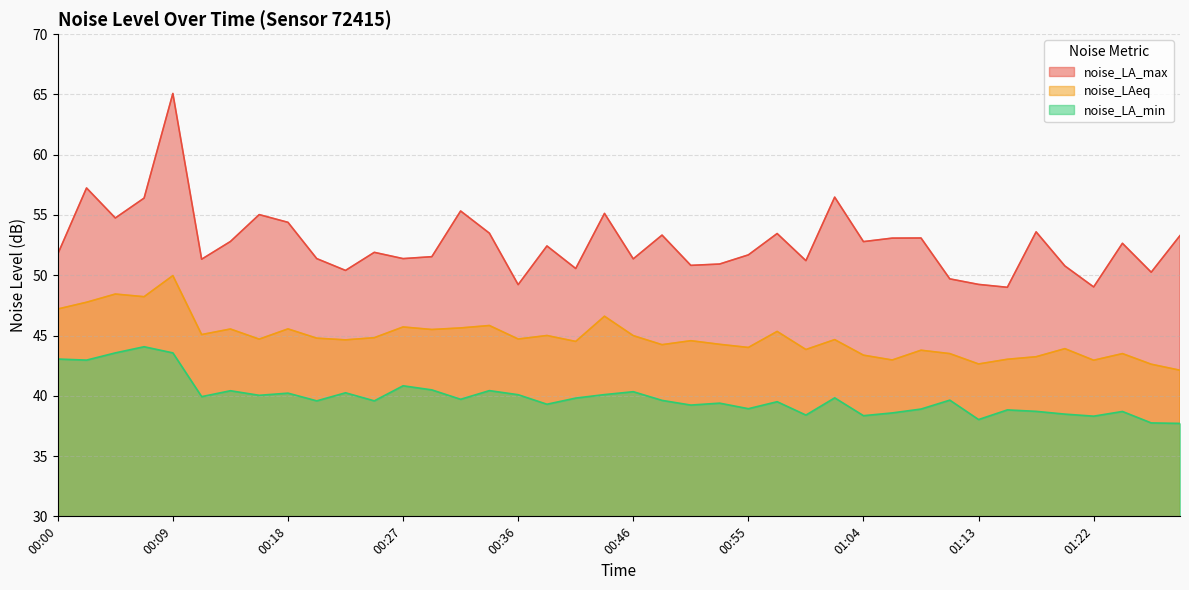

Which series has the largest range (max minus min)?

noise_LA_max